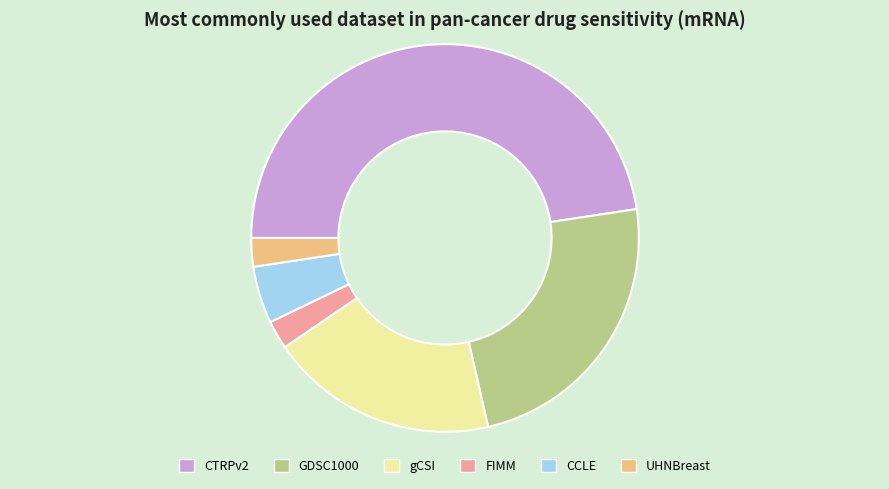

Is the sum of UHNBreast and CCLE greater than half?

No